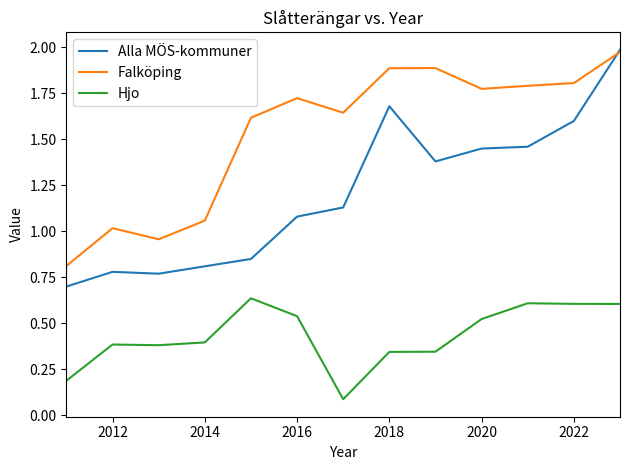

Which series has the widest spread of values?

Alla MÖS-kommuner